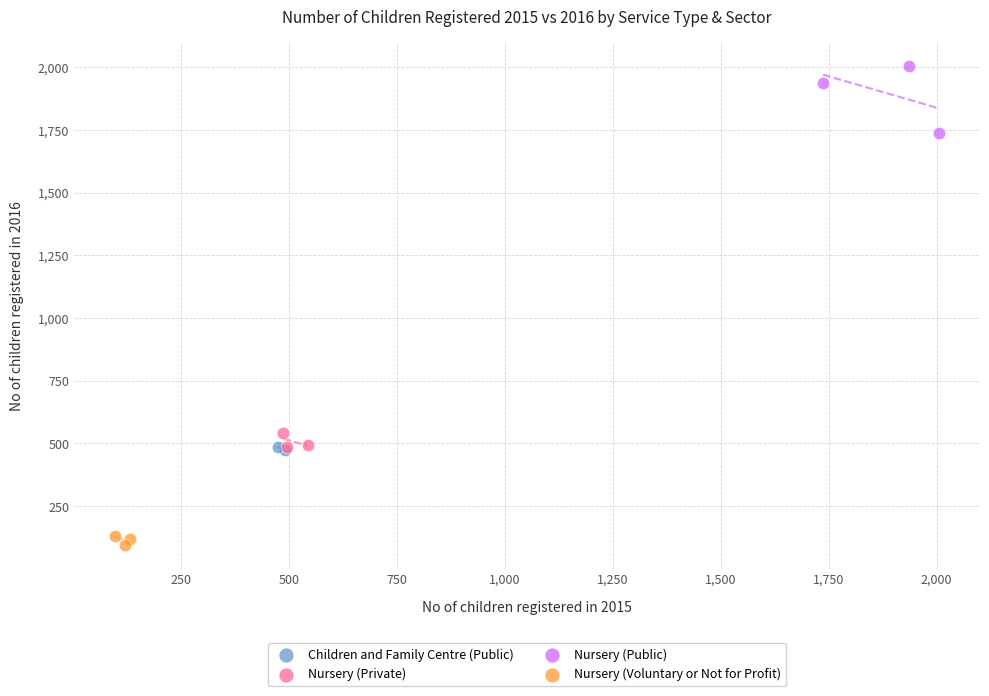

What are all the series names shown in the legend?

Children and Family Centre (Public), Nursery (Private), Nursery (Public), Nursery (Voluntary or Not for Profit)